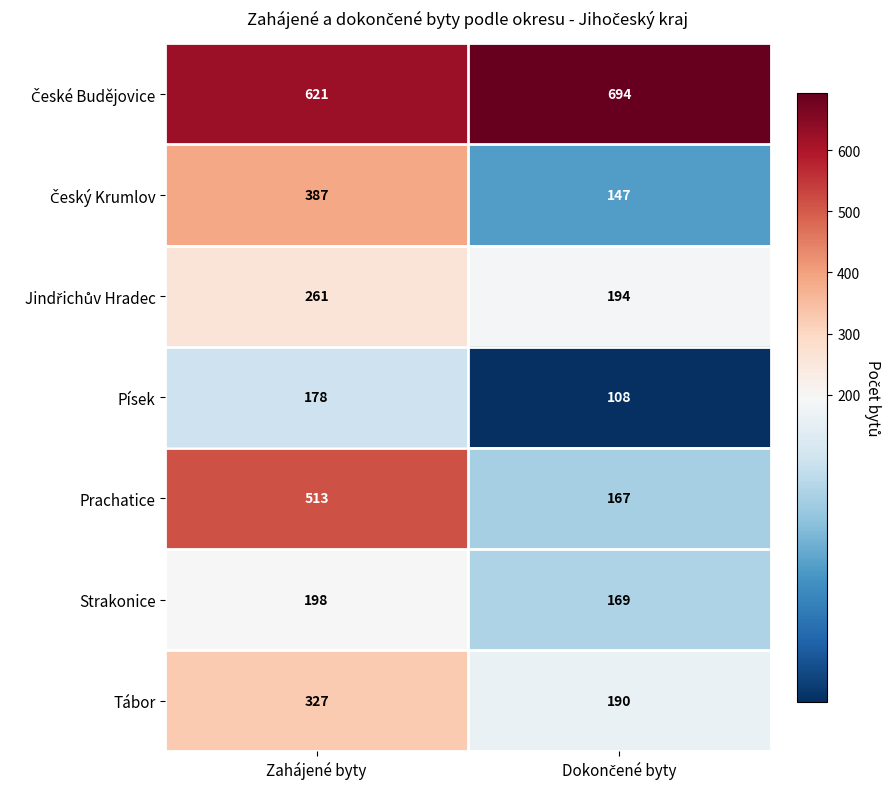

Is it true that Strakonice equals 198 at Zahájené byty?

True